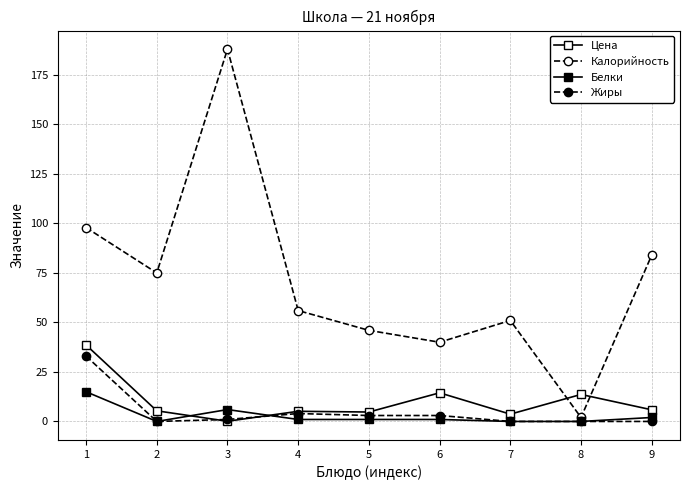

At which label does Цена first exceed 5?

1